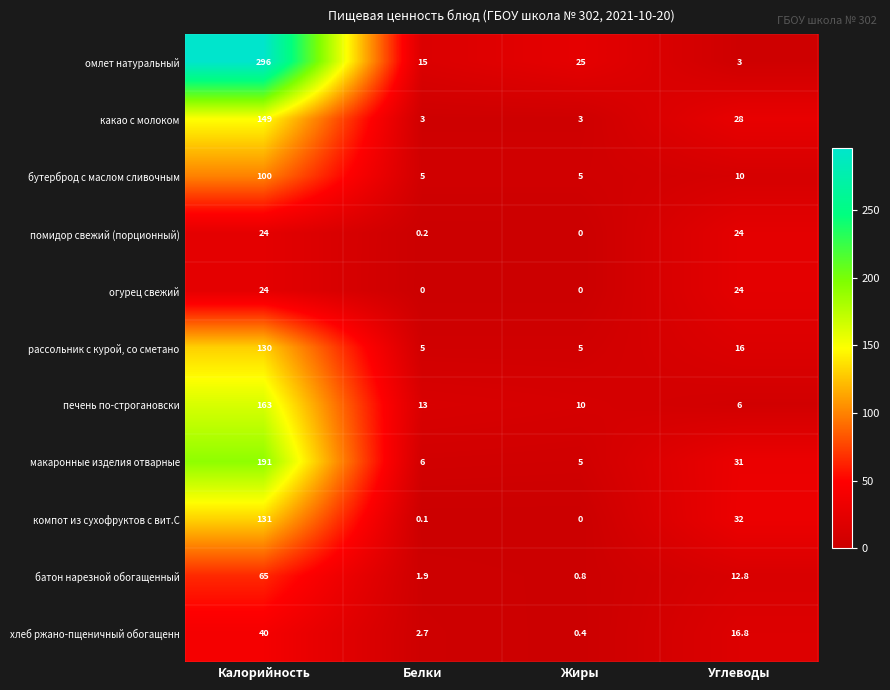

The бутерброд с маслом сливочным series shows 8.1 at Жиры. True or false?

False